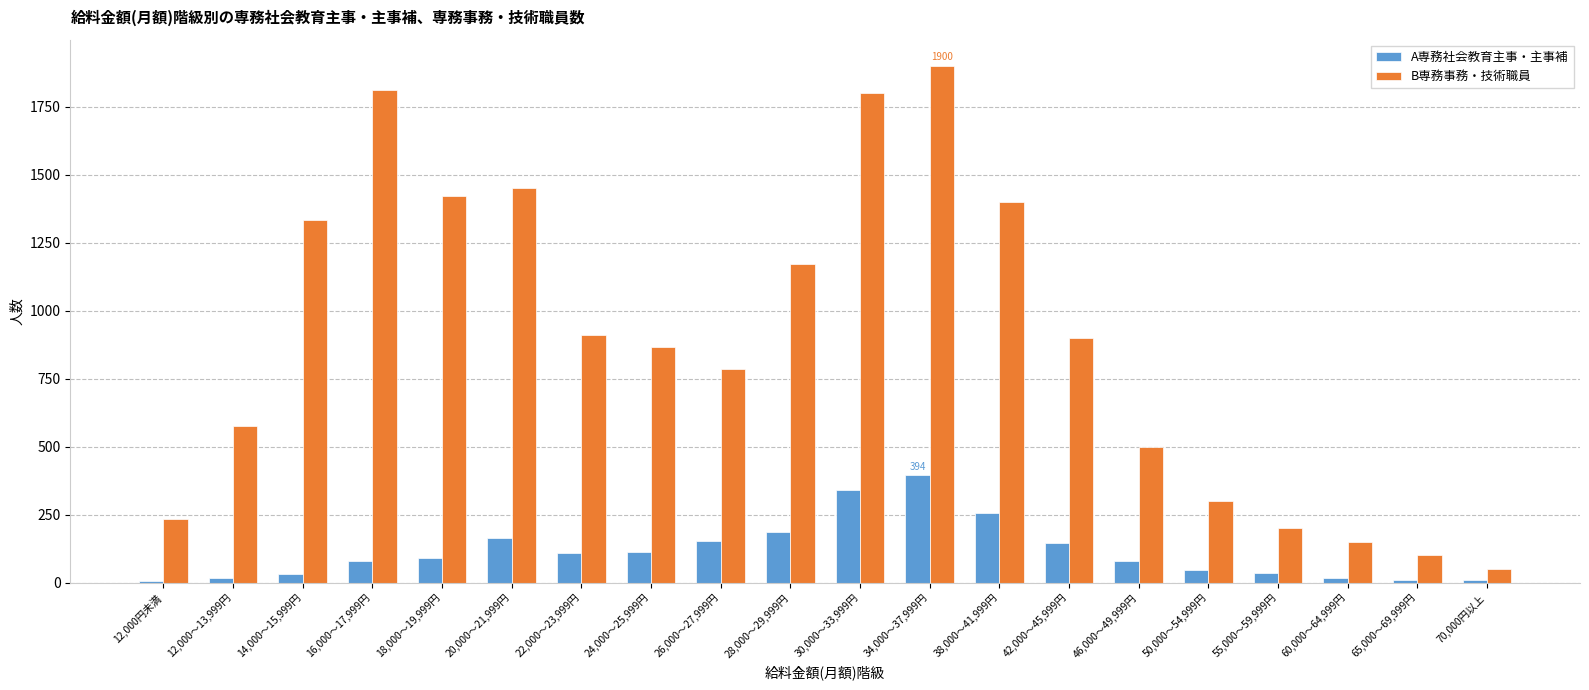

Does the chart contain stacked bars?

No